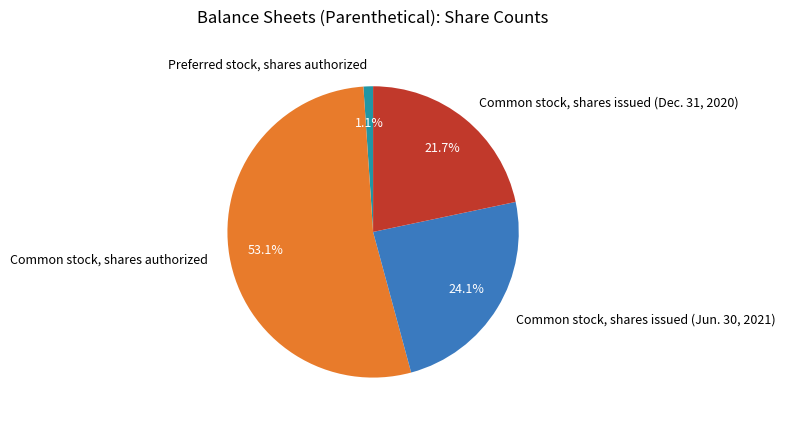

Rank the categories by value from lowest to highest.

Preferred stock, shares authorized, Common stock, shares issued (Dec. 31, 2020), Common stock, shares issued (Jun. 30, 2021), Common stock, shares authorized